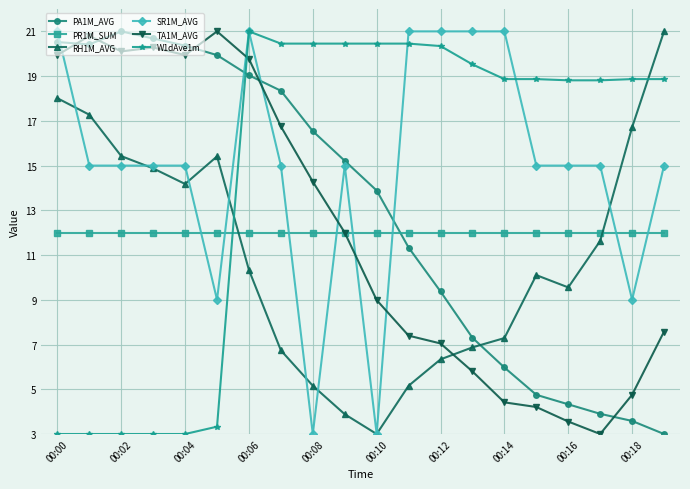

How many intersections are there between SR1M_AVG and TA1M_AVG?

6